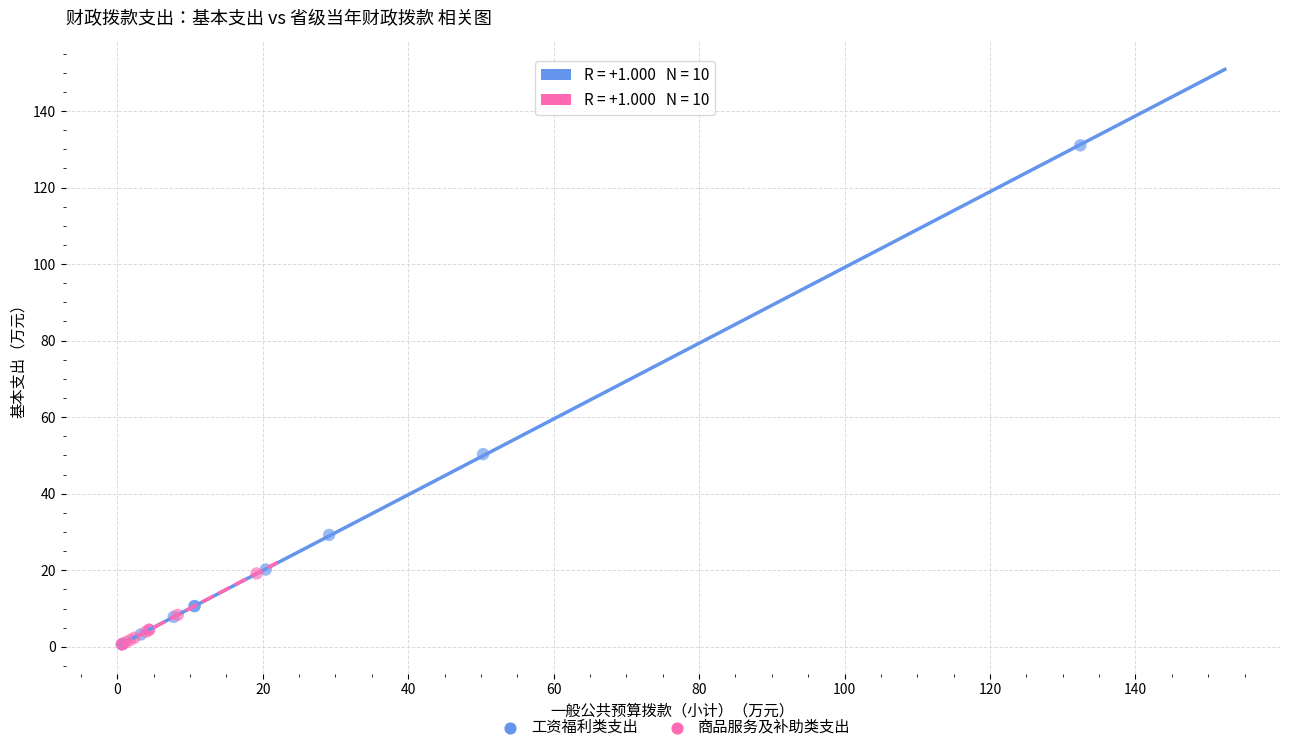

Which series has the largest Y range (max minus min)?

工资福利类支出